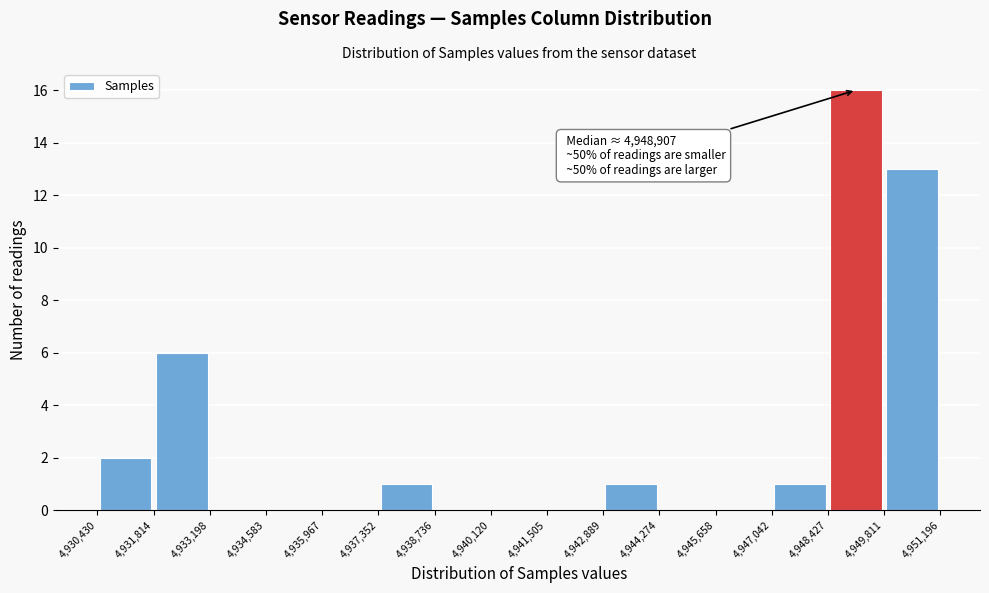

Which range on the x-axis has the tallest bar?

4,948,427 to 4,949,811